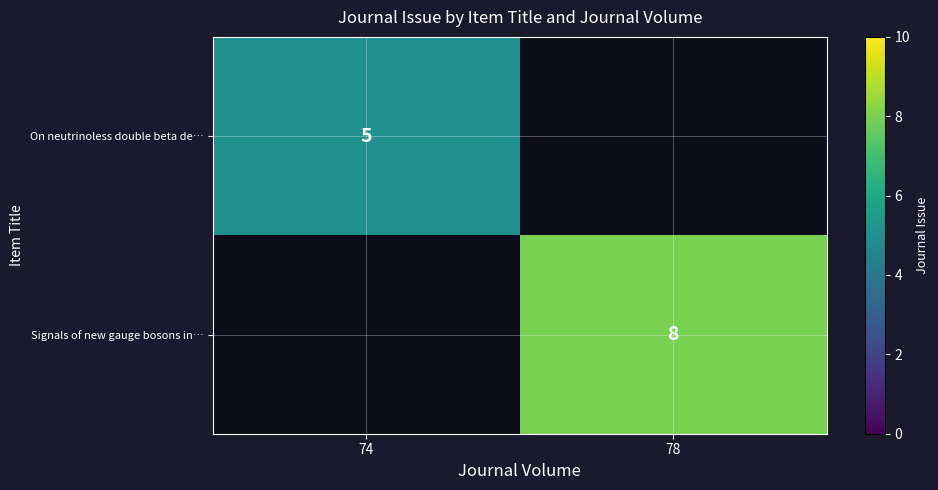

Which series has the widest spread of values?

On neutrinoless double beta de…